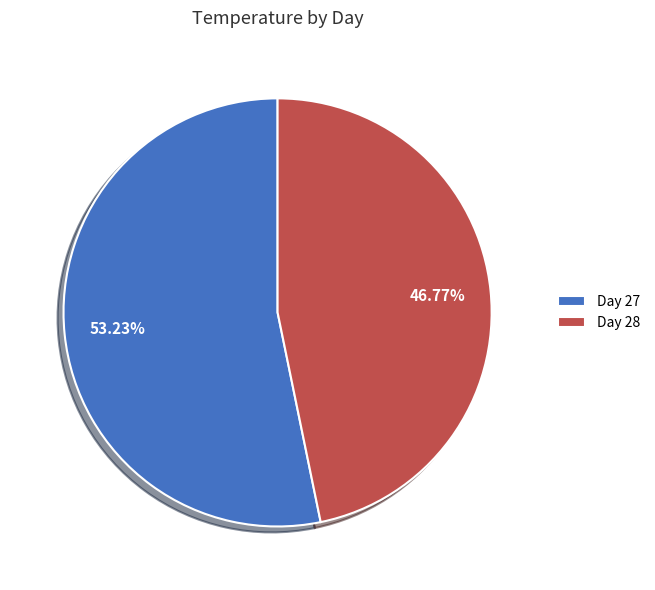

Between Day 27 and Day 28, which is larger?

Day 27